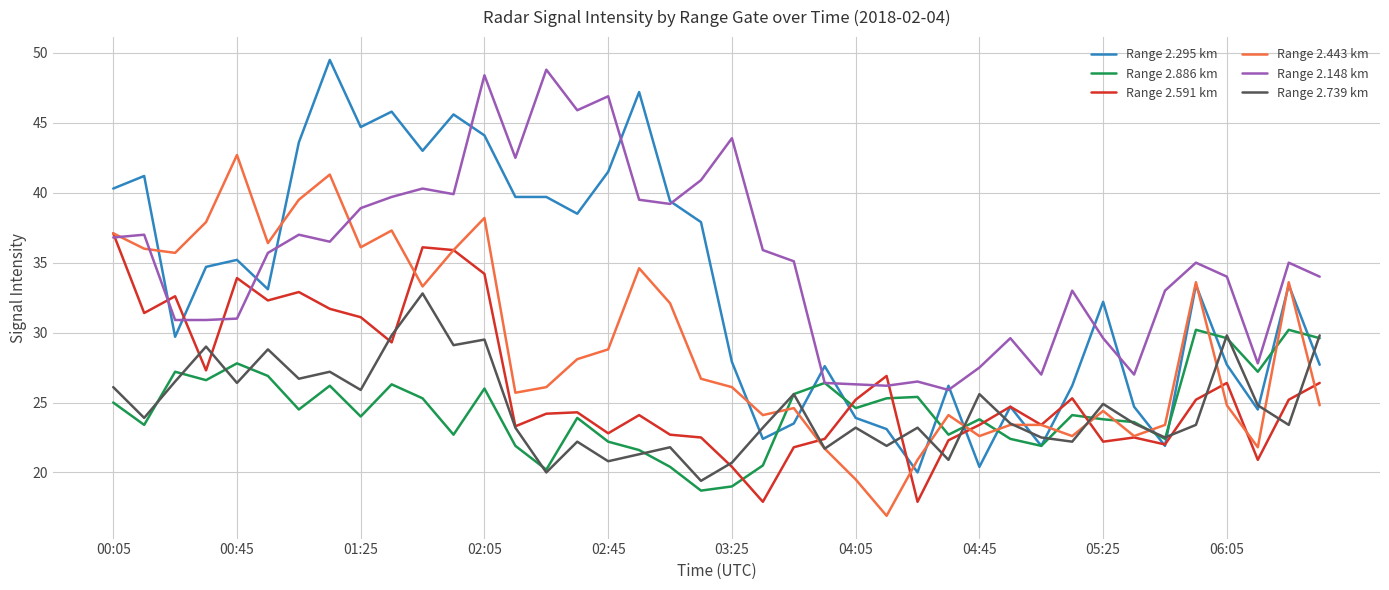

Which series has the largest total across all categories?

Range 2.148 km